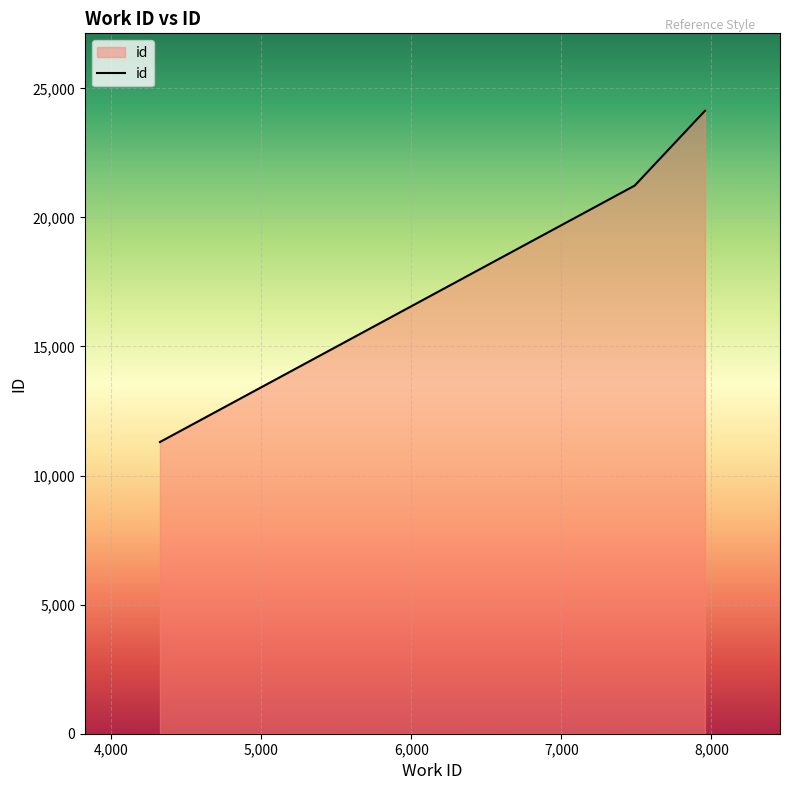

Reading left to right, extract all data points from this chart.

11300	21232	24130